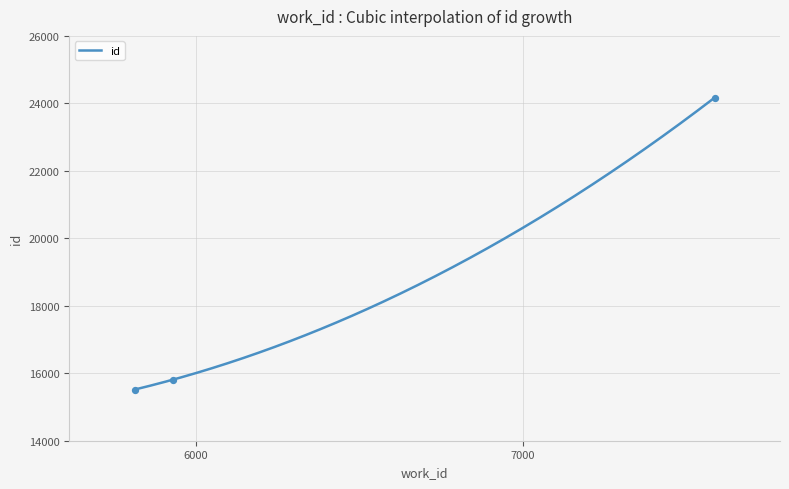

What is the change in value from 5813 to 5930?

+293